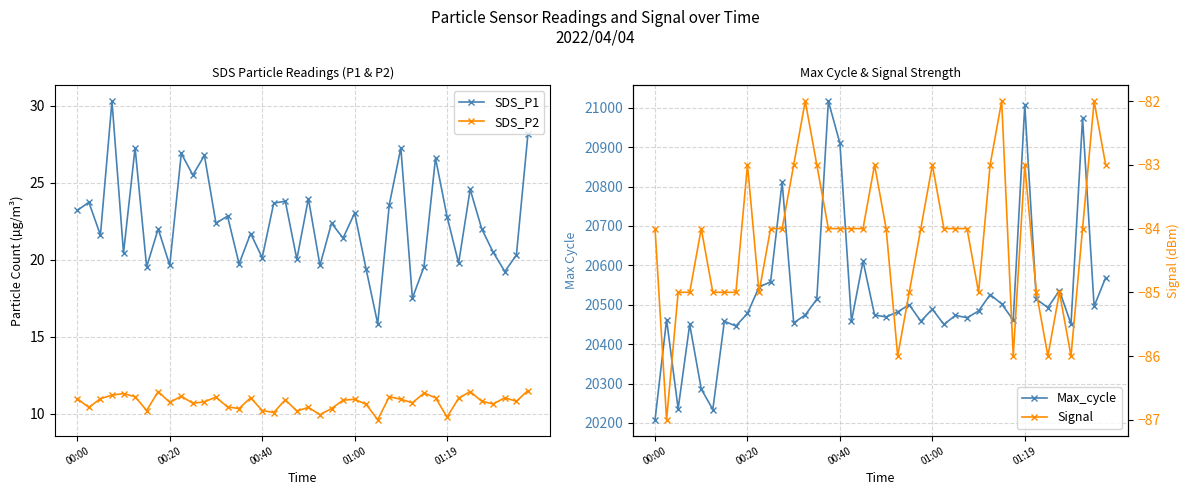

Does the chart have visible grid lines?

Yes